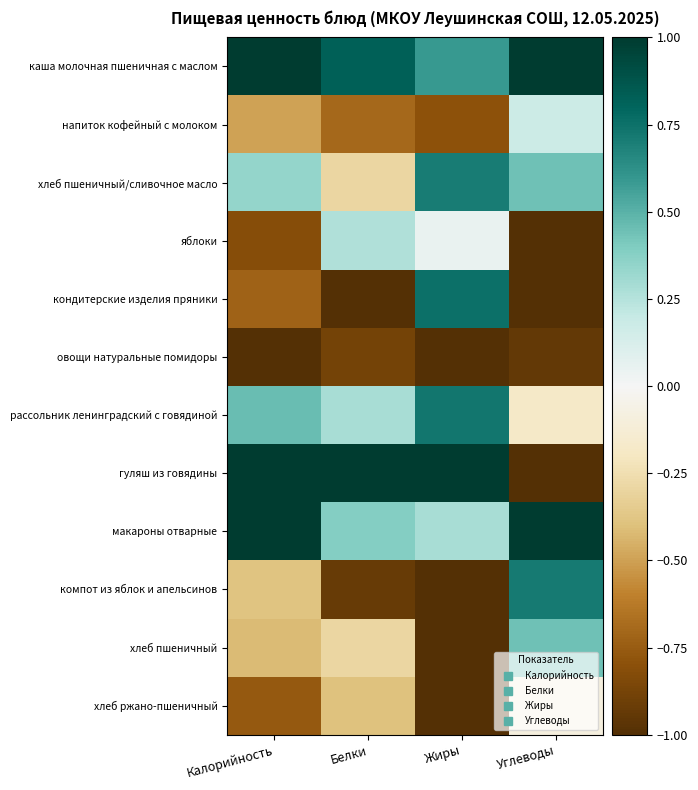

Reading left to right, what are all the values shown in this chart?

каша молочная пшеничная с маслом: Калорийность=1.0	Белки=0.8	Жиры=0.6	Углеводы=1.0
напиток кофейный с молоком: Калорийность=-0.5	Белки=-0.7	Жиры=-0.8	Углеводы=0.2
хлеб пшеничный/сливочное масло: Калорийность=0.3	Белки=-0.3	Жиры=0.7	Углеводы=0.4
яблоки: Калорийность=-0.8	Белки=0.3	Жиры=0.0	Углеводы=-1.0
кондитерские изделия пряники: Калорийность=-0.7	Белки=-1.0	Жиры=0.8	Углеводы=-1.0
овощи натуральные помидоры: Калорийность=-1.0	Белки=-0.9	Жиры=-1.0	Углеводы=-0.9
рассольник ленинградский с говядиной: Калорийность=0.5	Белки=0.3	Жиры=0.7	Углеводы=-0.2
гуляш из говядины: Калорийность=1.0	Белки=1.0	Жиры=1.0	Углеводы=-1.0
макароны отварные: Калорийность=1.0	Белки=0.4	Жиры=0.3	Углеводы=1.0
компот из яблок и апельсинов: Калорийность=-0.4	Белки=-0.9	Жиры=-1.0	Углеводы=0.7
хлеб пшеничный: Калорийность=-0.4	Белки=-0.3	Жиры=-1.0	Углеводы=0.4
хлеб ржано-пшеничный: Калорийность=-0.8	Белки=-0.4	Жиры=-1.0	Углеводы=-0.1